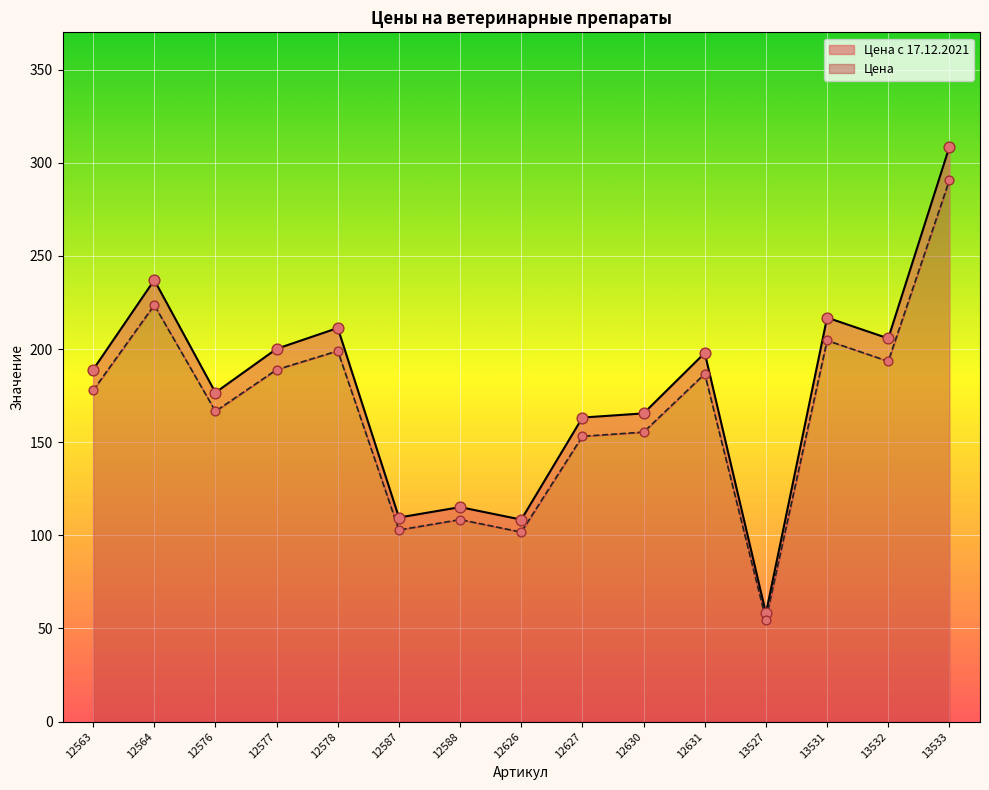

Which series has the largest total across all categories?

Цена с 17.12.2021